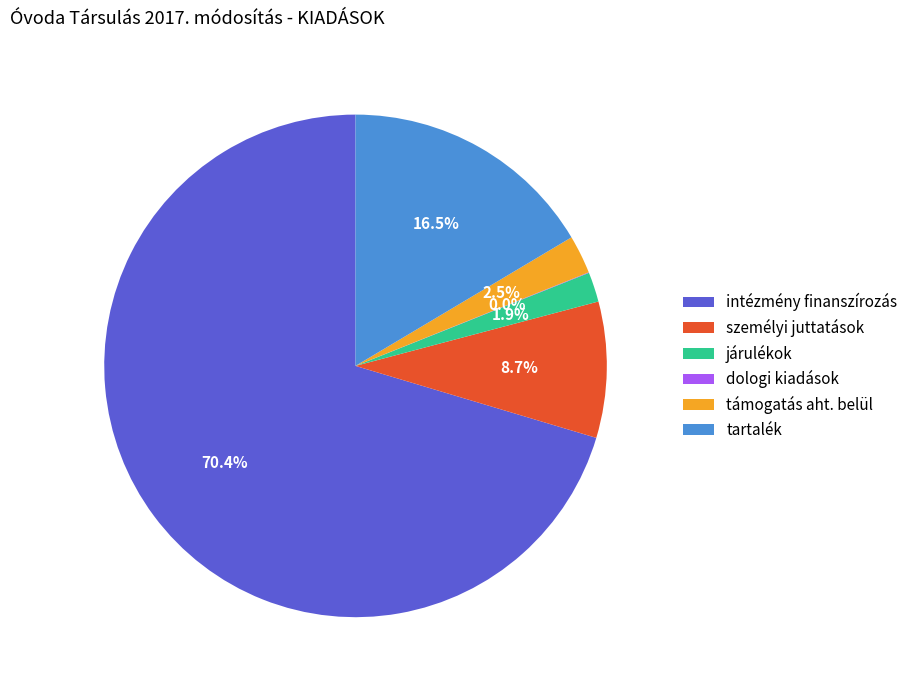

Which category accounts for the majority?

intézmény finanszírozás